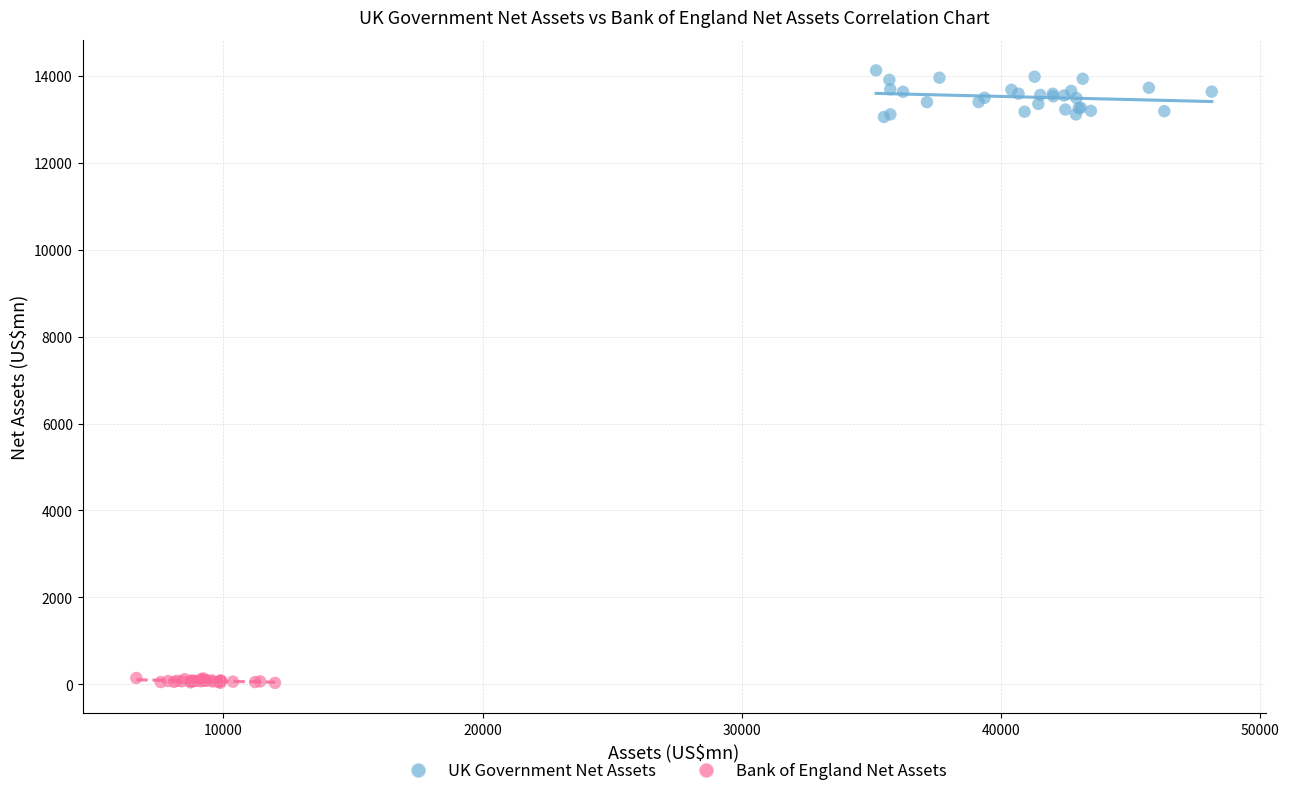

Which series reaches the minimum Y coordinate?

Bank of England Net Assets